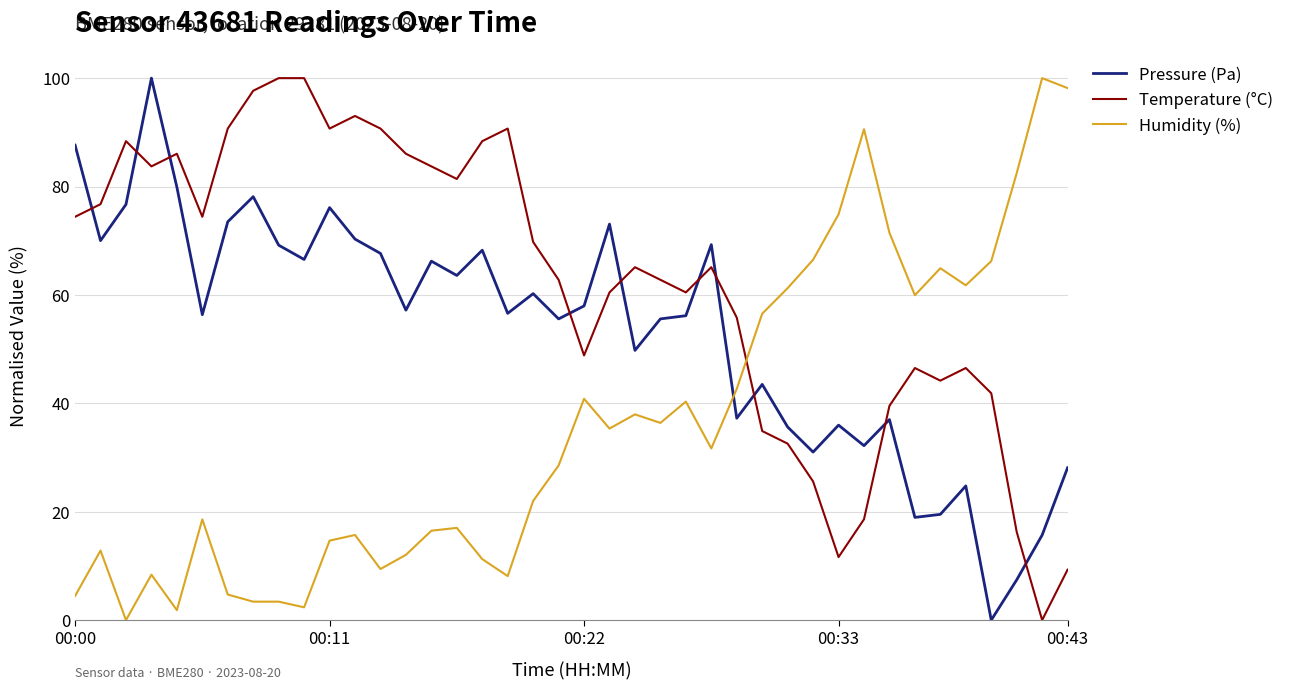

List the series in order of their overall mean, highest first.

Temperature (°C), Pressure (Pa), Humidity (%)